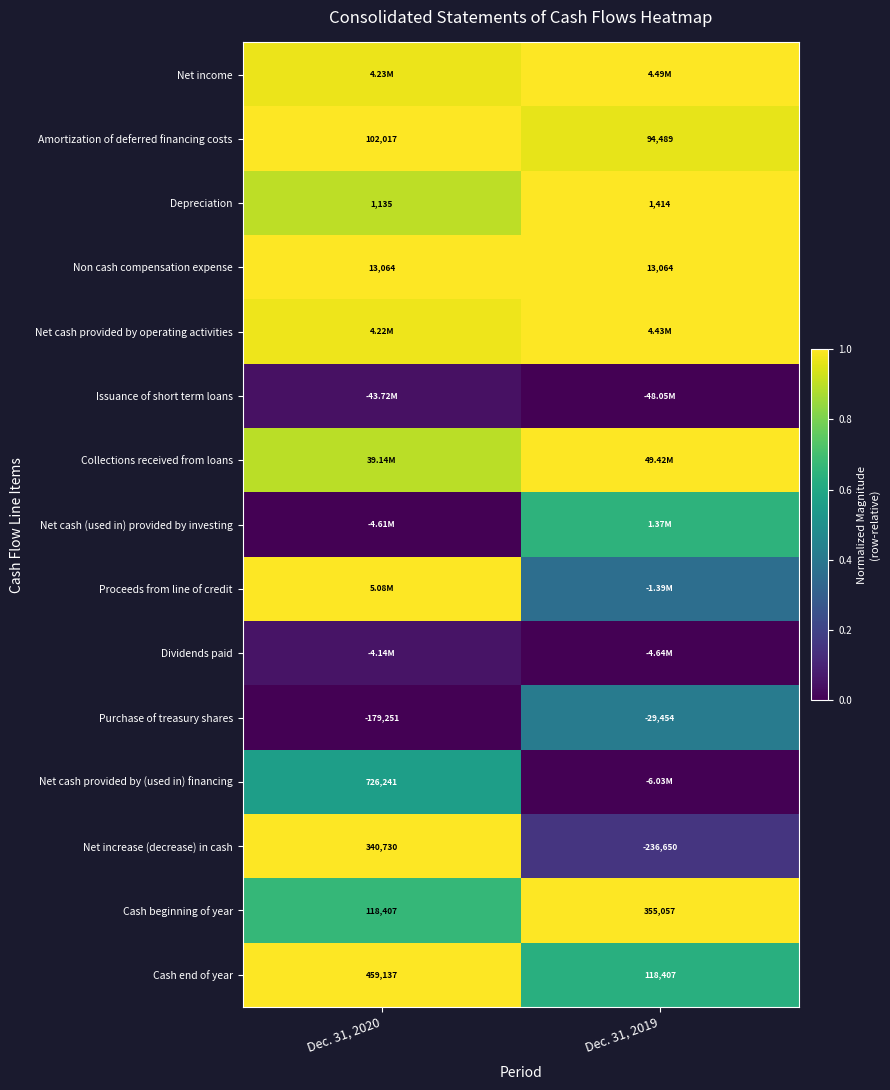

The Proceeds from line of credit series shows 0.4 at Dec. 31, 2019. True or false?

True